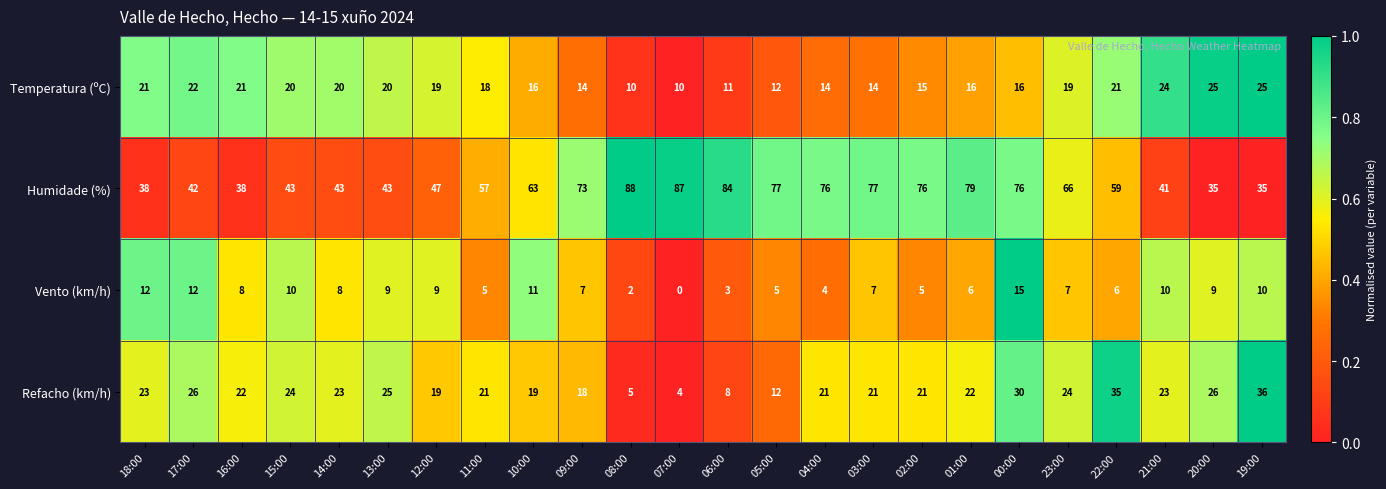

Between 18:00 and 05:00, which series saw the biggest shift?

Humidade (%)